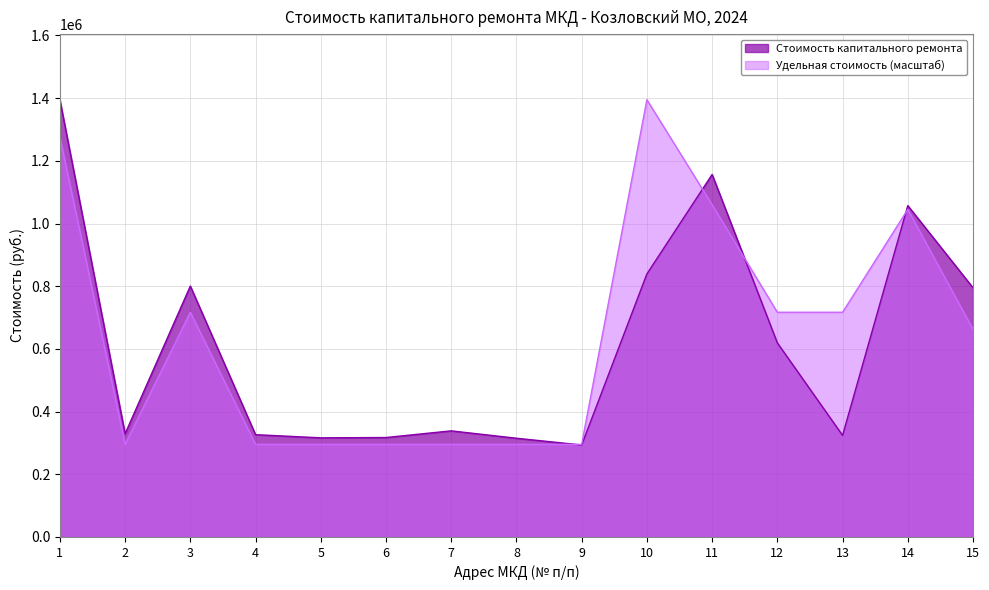

The value of Стоимость капитального ремонта at 7 is 227527.7. True or false?

False